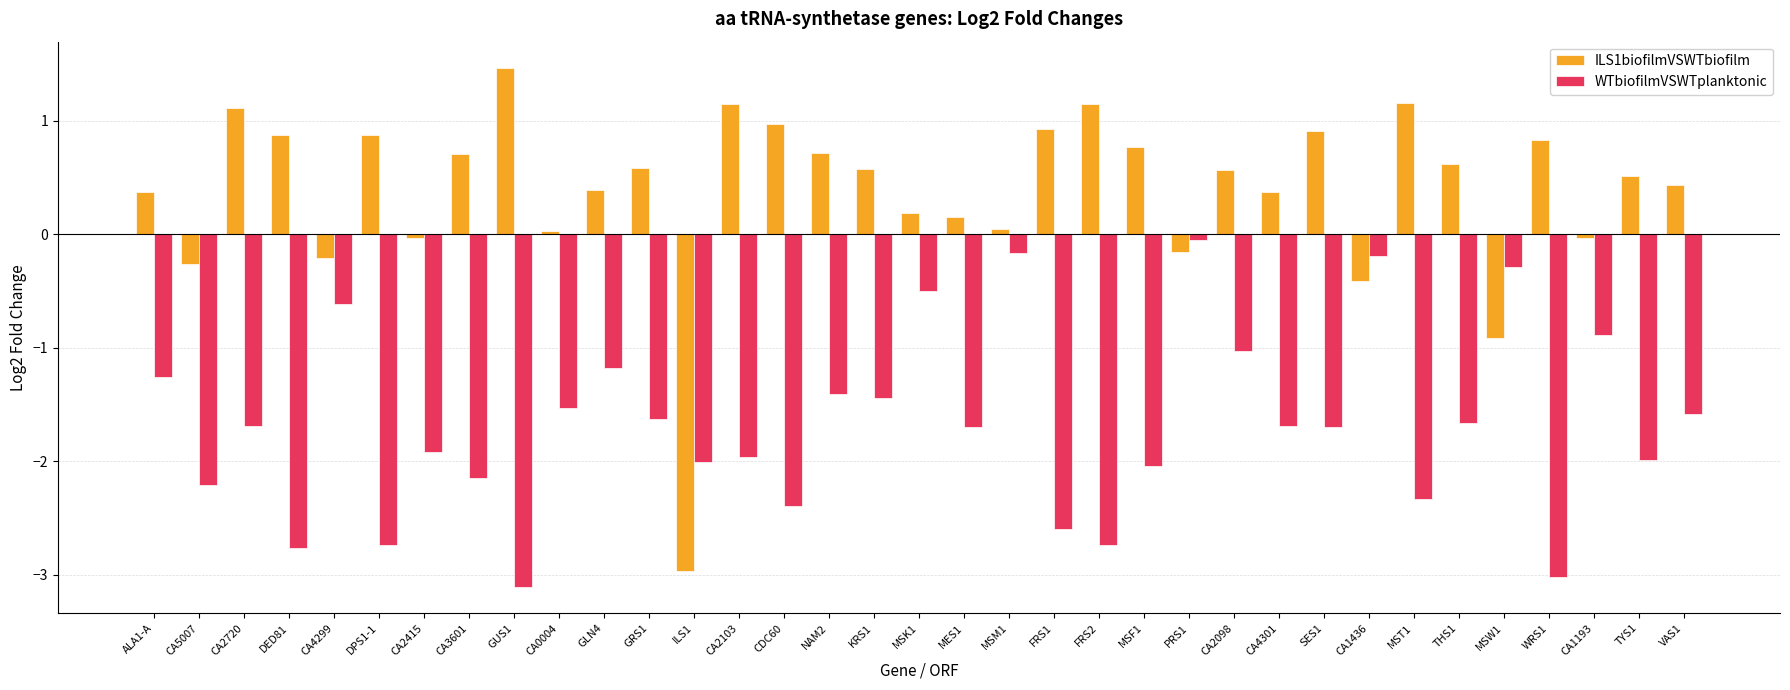

List the series in order of their overall mean, lowest first.

WTbiofilmVSWTplanktonic, ILS1biofilmVSWTbiofilm